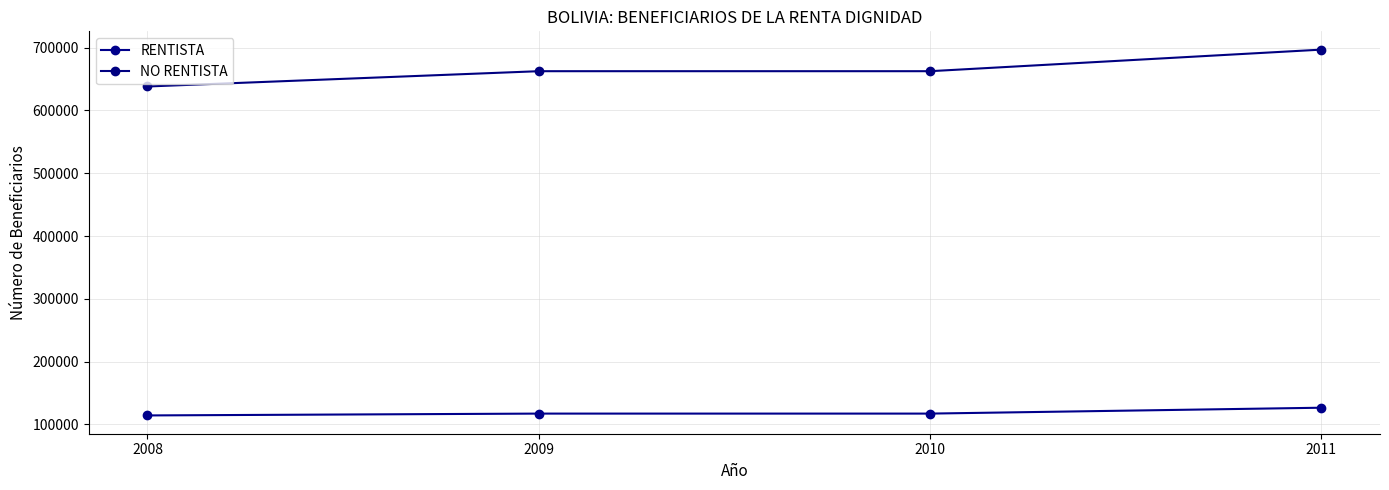

List the series in order of their peak value, lowest first.

RENTISTA, NO RENTISTA